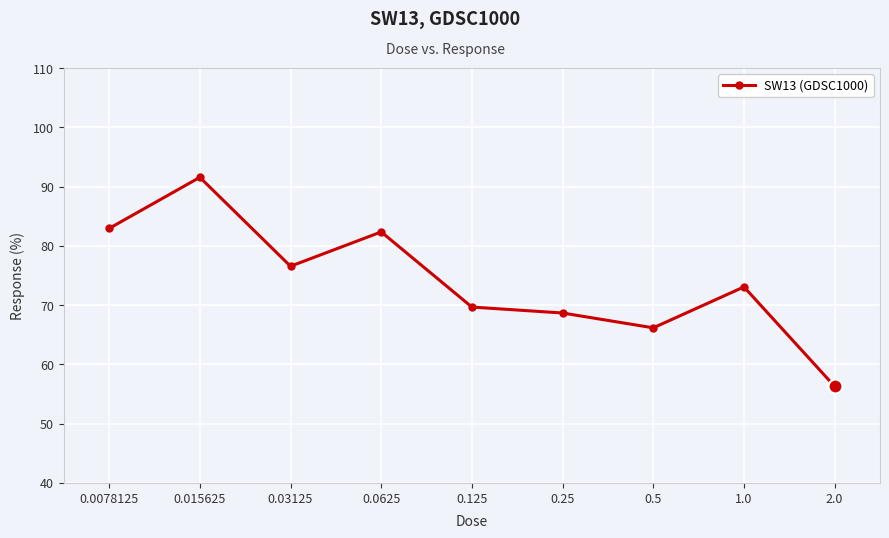

What is the difference between the second highest and minimum values?

26.6